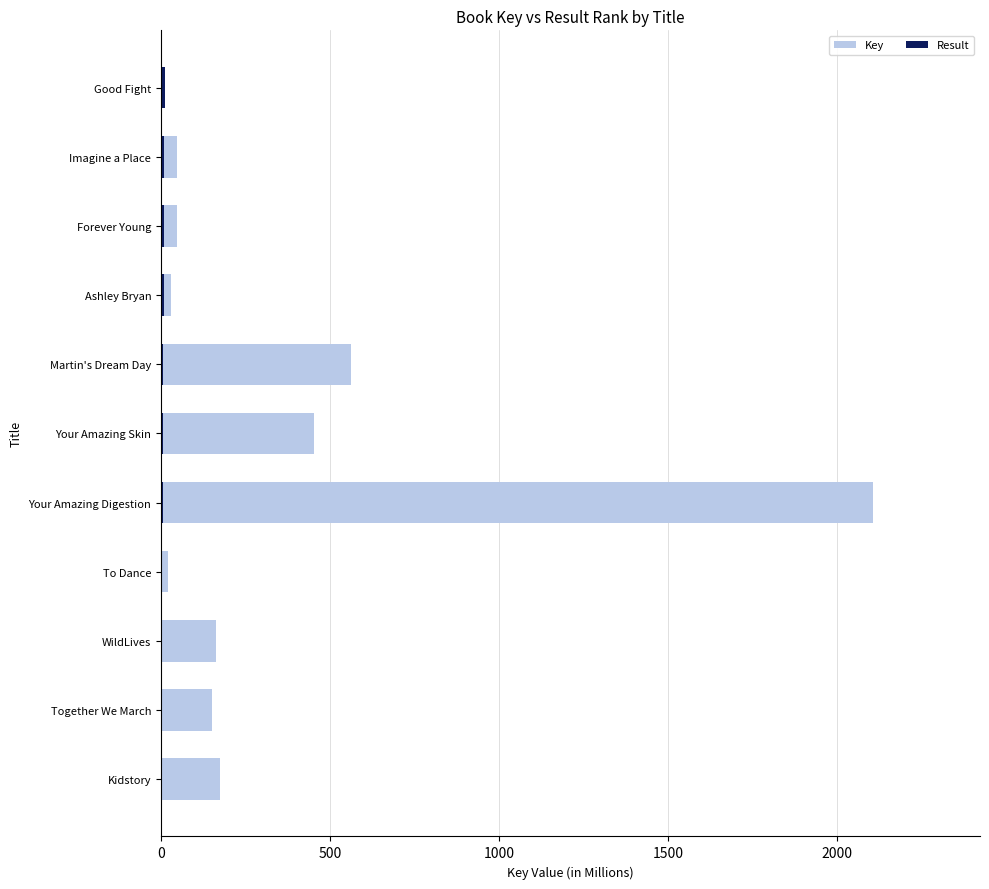

At how many categories does at least one series exceed 307?

3